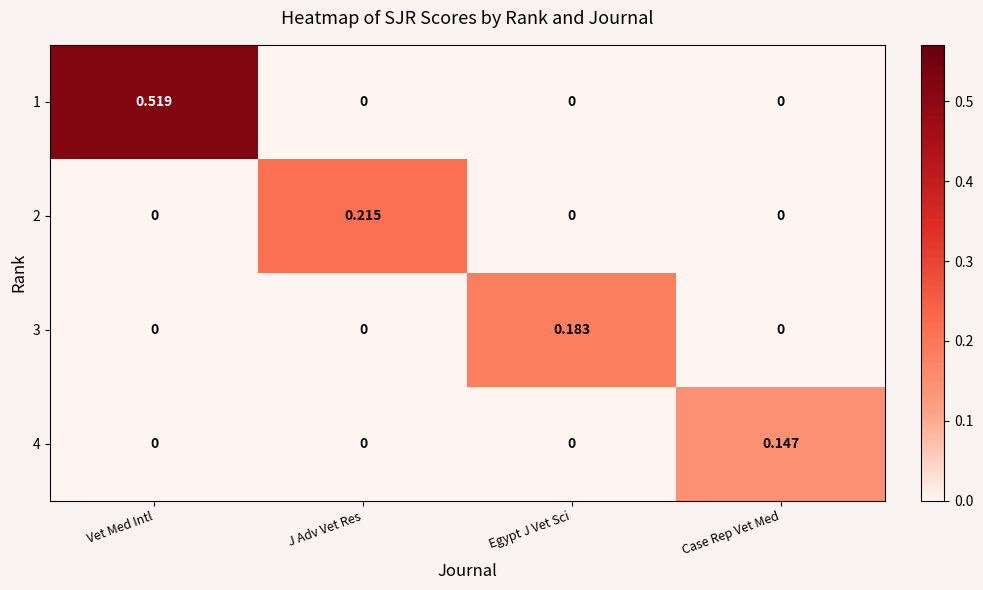

How many data points does each series have?

4